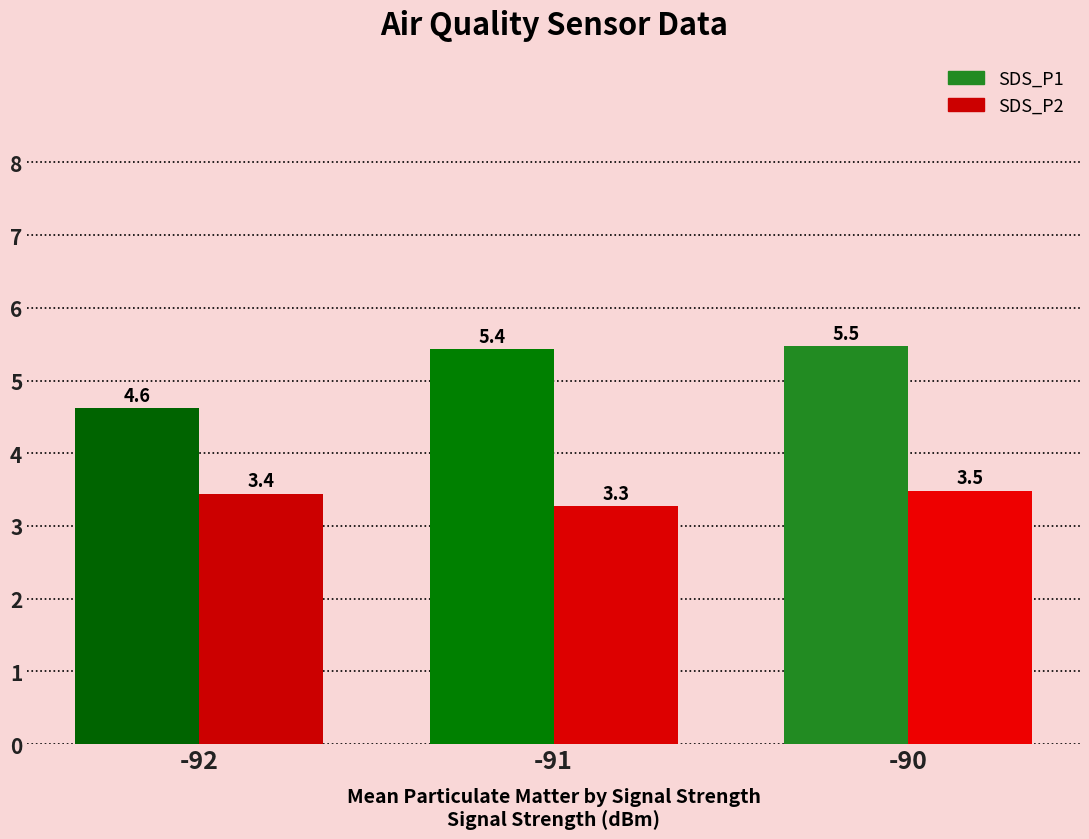

What is the spread (max minus min) of values at -92?

1.2